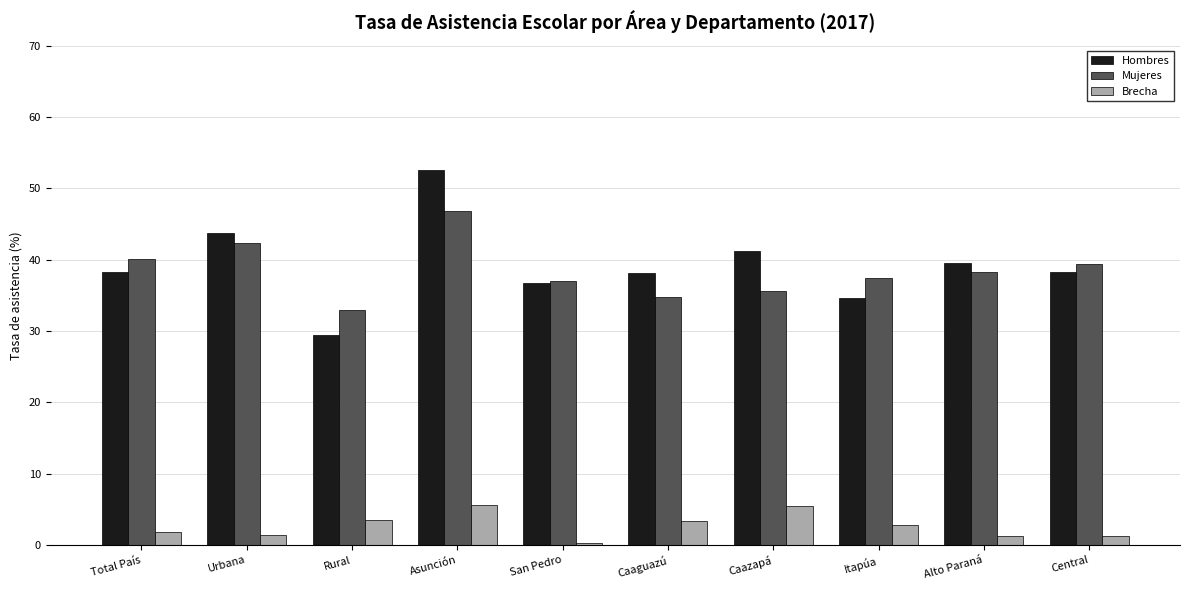

Rank the series at Caazapá from lowest to highest value.

Brecha, Mujeres, Hombres